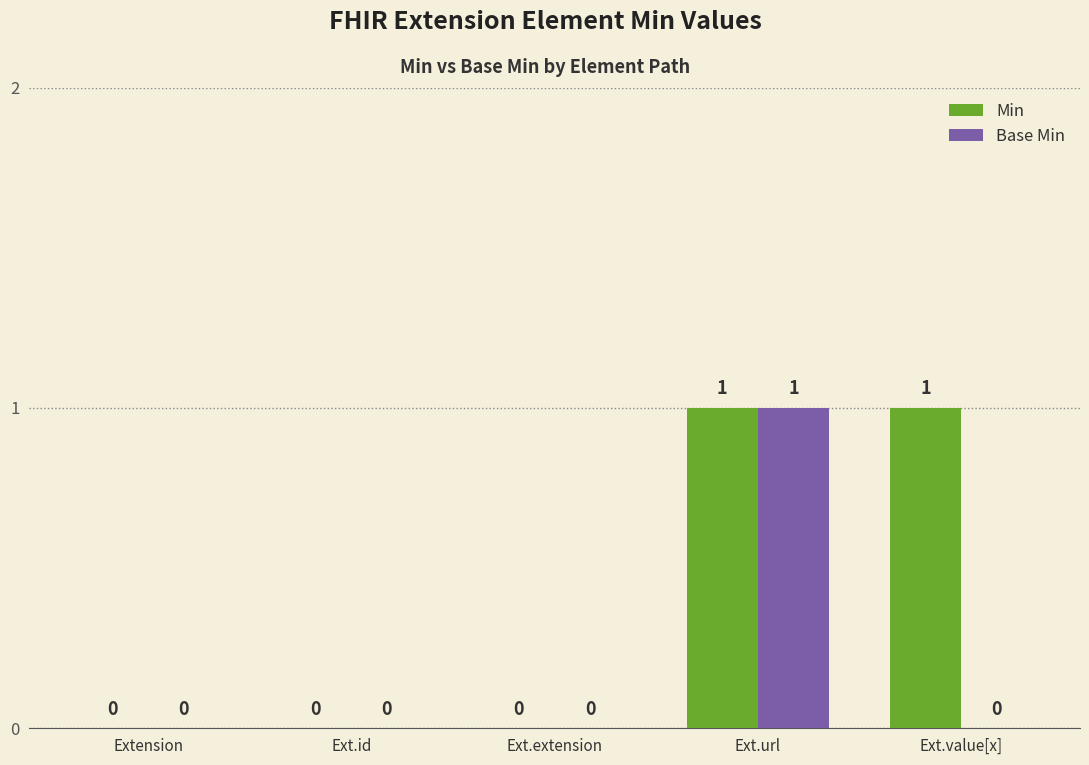

How many values in the Base Min series exceed 0?

1